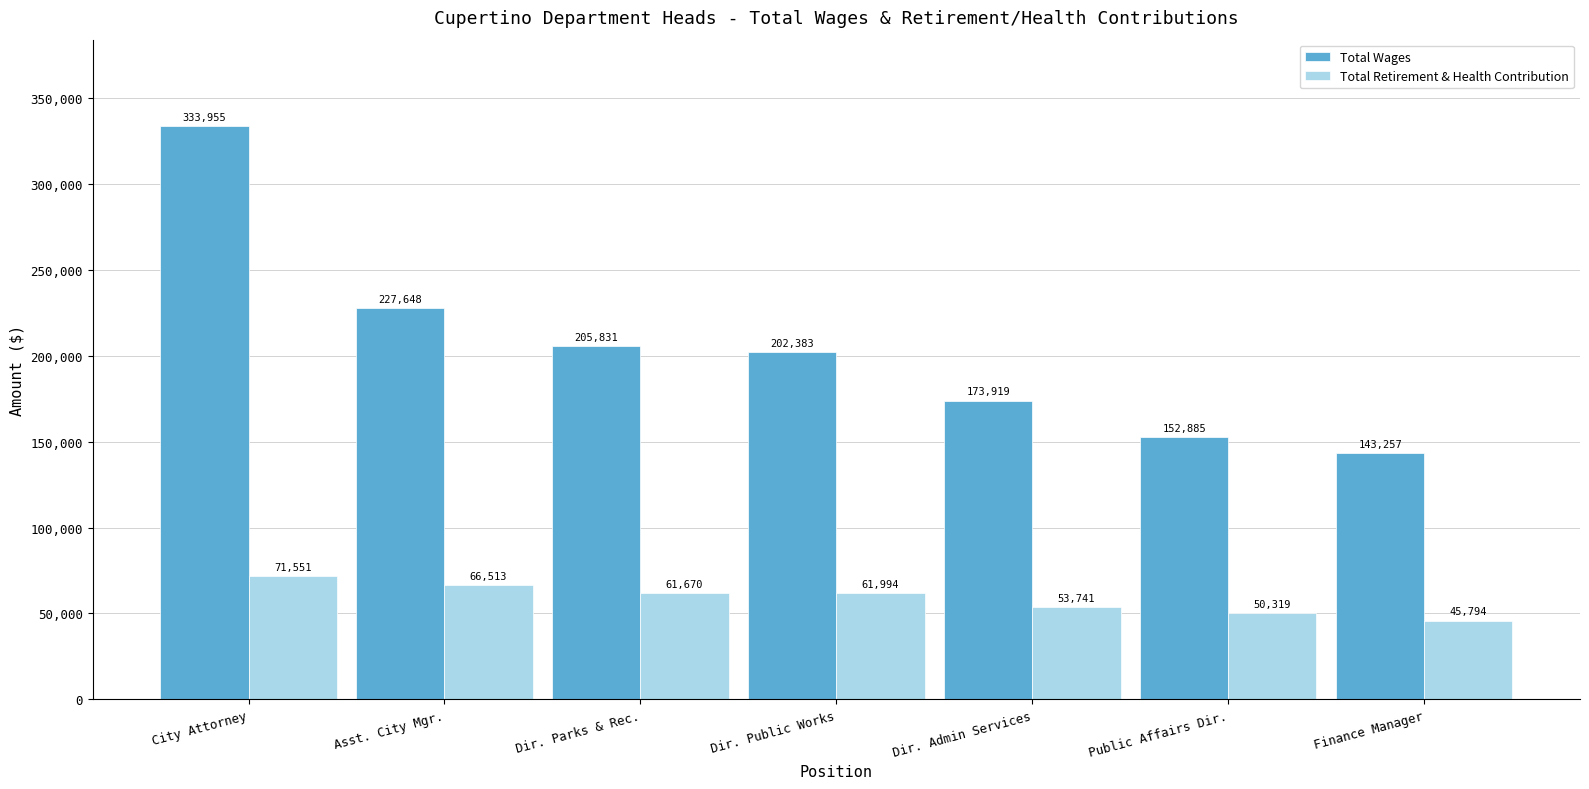

Is it true that Total Retirement & Health Contribution equals 53741 at Dir. Admin Services?

True